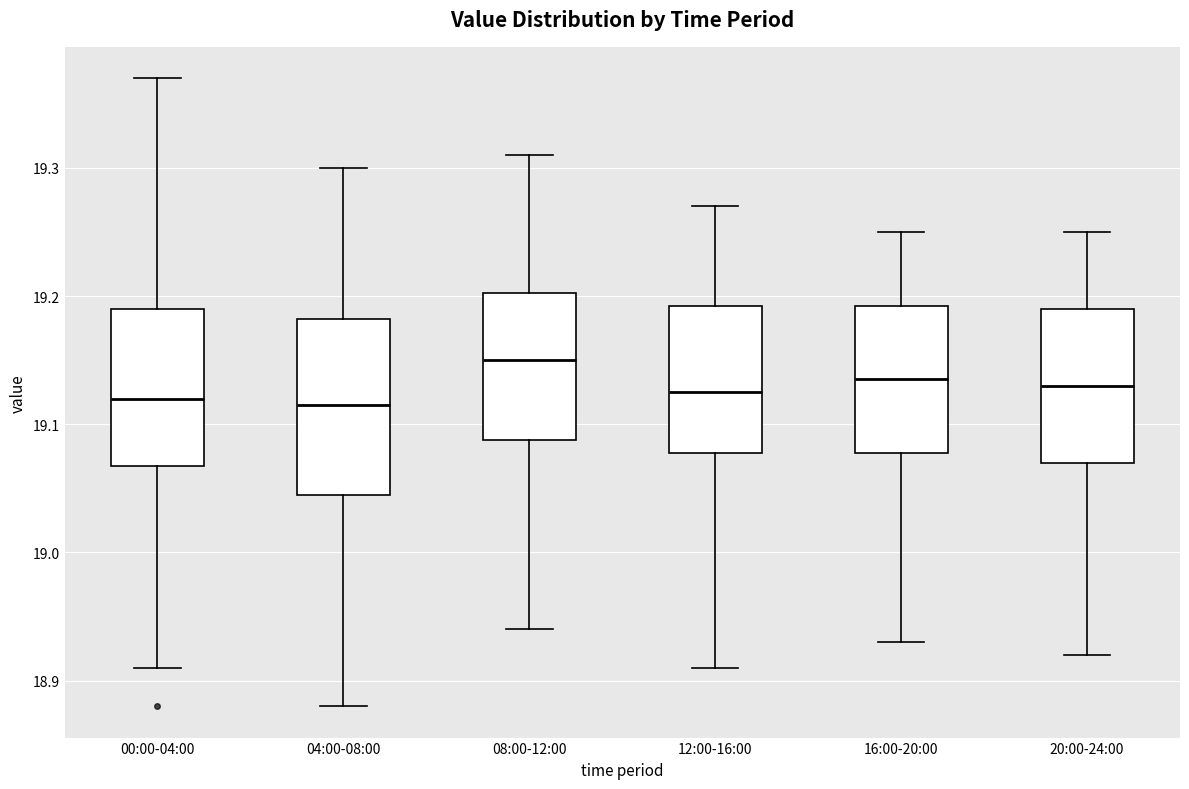

Reading left to right, read every box against the y-axis: the position of its median line, the range the box covers, and the ends of its whiskers. The values are not printed on the chart, so give them approximately, as read against the axis.

00:00-04:00: median 19.12, box 19.07 to 19.19, whiskers 18.91 to 19.37
04:00-08:00: median 19.12, box 19.05 to 19.18, whiskers 18.88 to 19.30
08:00-12:00: median 19.15, box 19.09 to 19.20, whiskers 18.94 to 19.31
12:00-16:00: median 19.13, box 19.08 to 19.19, whiskers 18.91 to 19.27
16:00-20:00: median 19.14, box 19.08 to 19.19, whiskers 18.93 to 19.25
20:00-24:00: median 19.13, box 19.07 to 19.19, whiskers 18.92 to 19.25